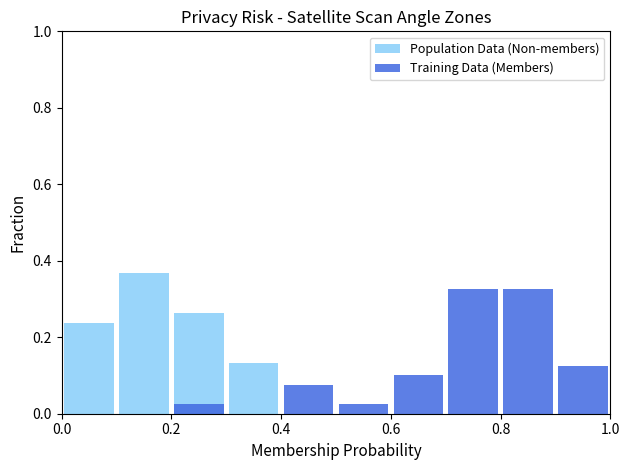

The value of Population Data (Non-members) at 8 is 0.0. True or false?

True